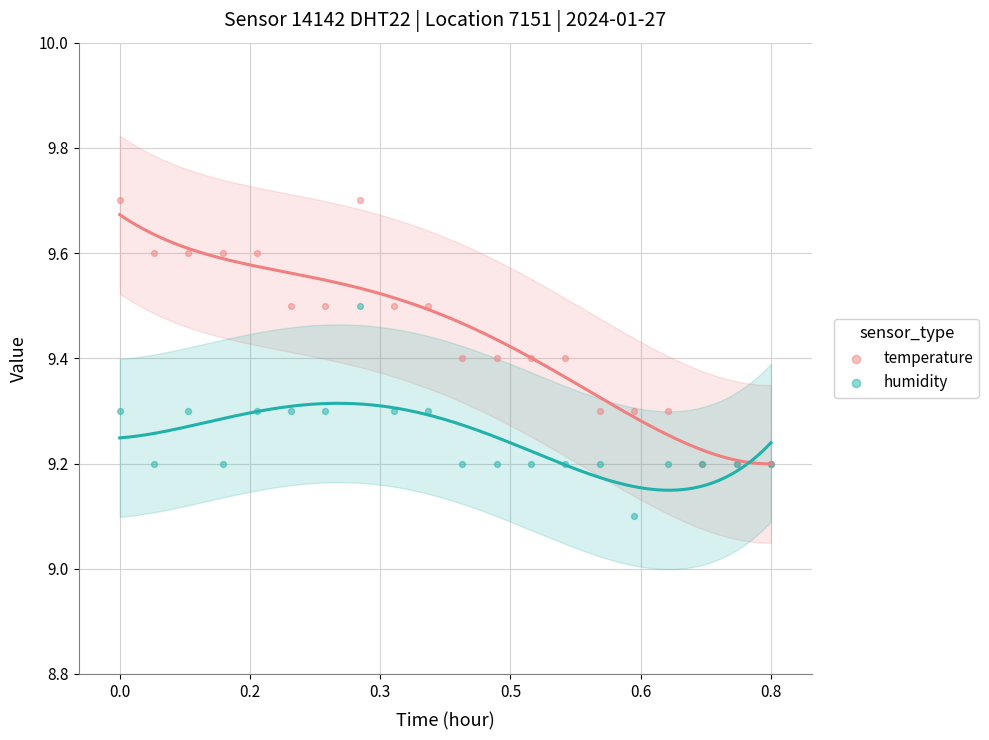

What are all the series names shown in the legend?

temperature, humidity